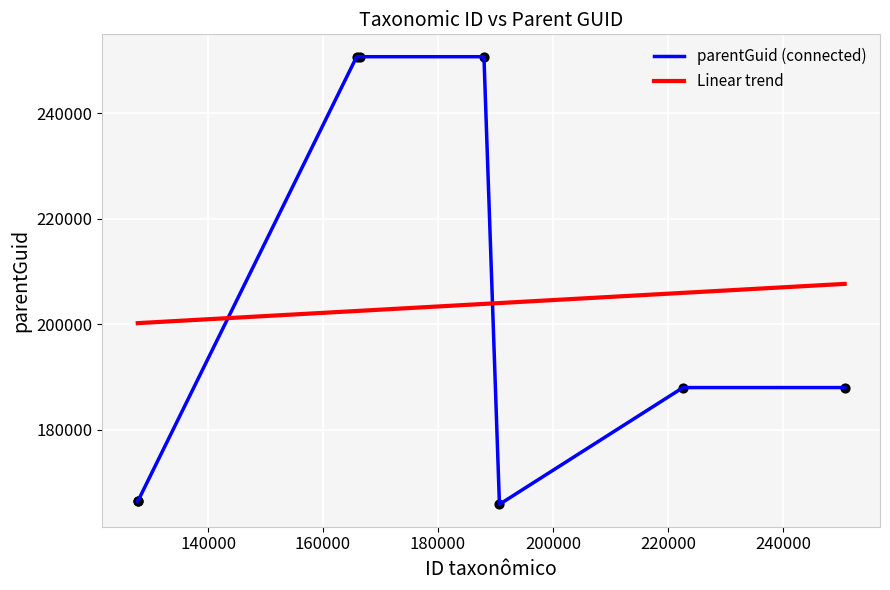

What is the ratio of the value at 187998 to the value at 166467?

1.0